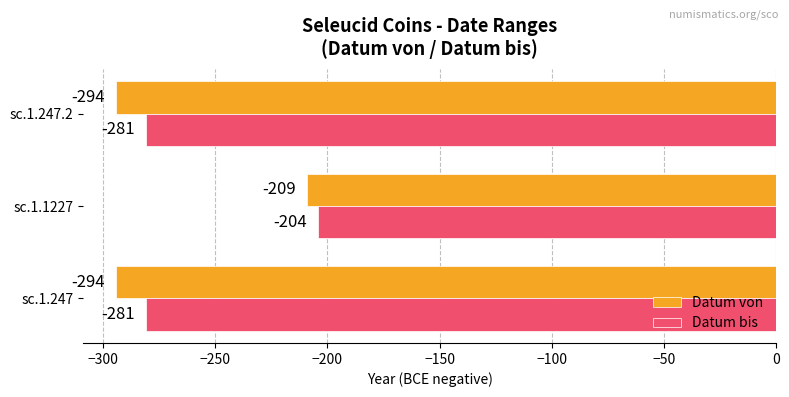

Which series has the largest total across all categories?

Datum bis